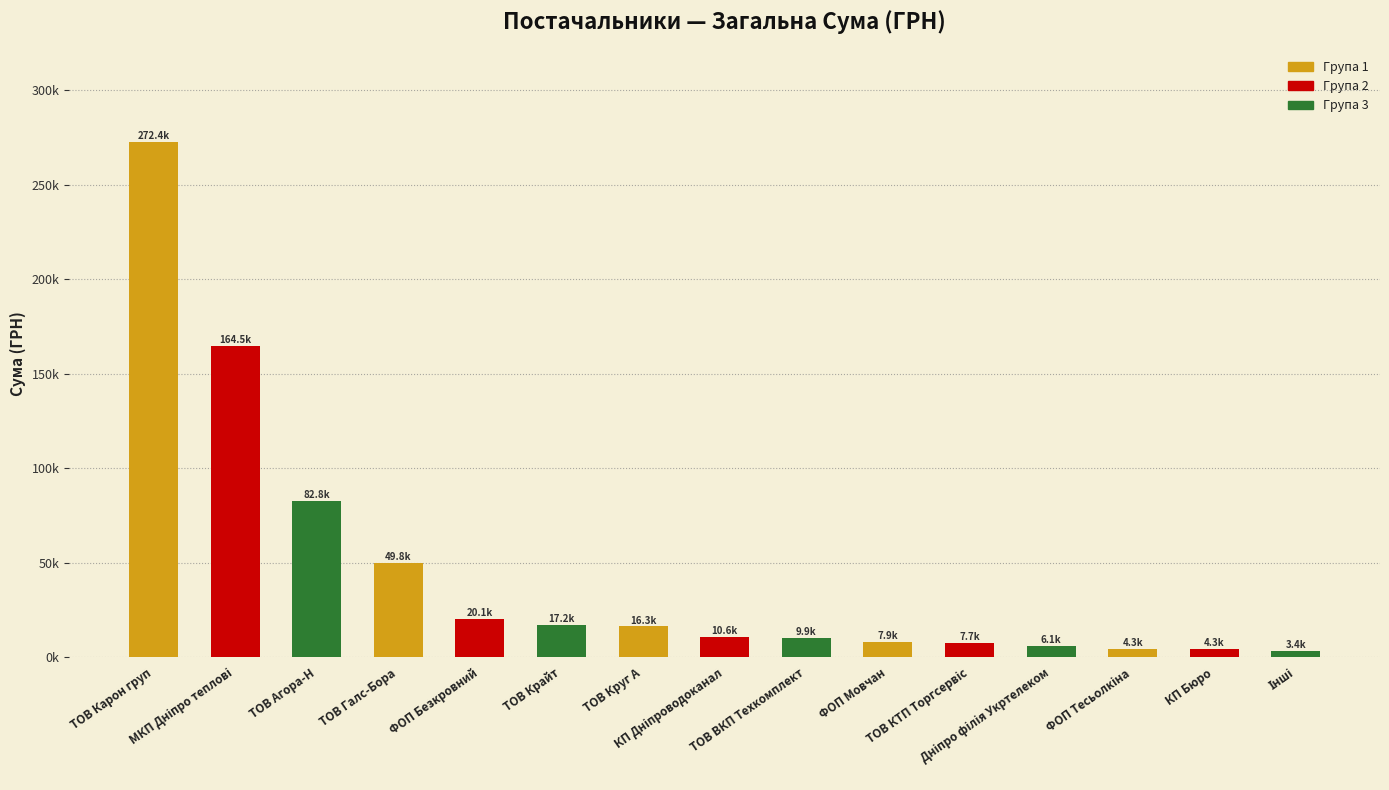

Rank the categories by value from highest to lowest.

ТОВ Карон груп, МКП Дніпро теплові, ТОВ Агора-Н, ТОВ Галс-Бора, ФОП Безкровний, ТОВ Крайт, ТОВ Круг А, КП Дніпроводоканал, ТОВ ВКП Техкомплект, ФОП Мовчан, ТОВ КТП Торгсервіс, Дніпро філія Укртелеком, ФОП Тесьолкіна, КП Бюро, Інші